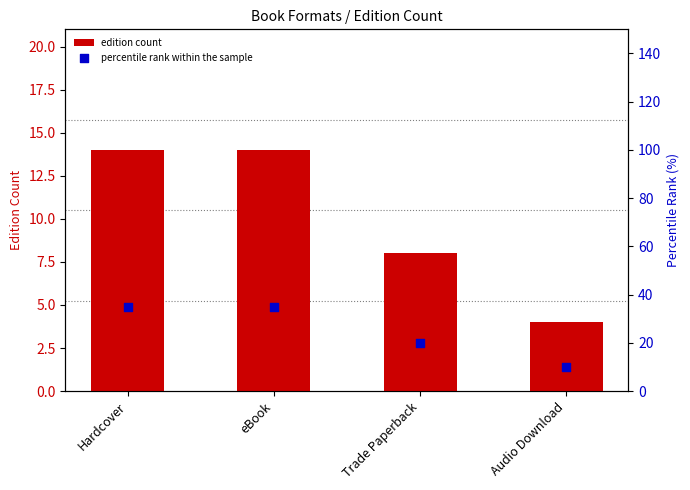

At how many categories does at least one series exceed 13?

3